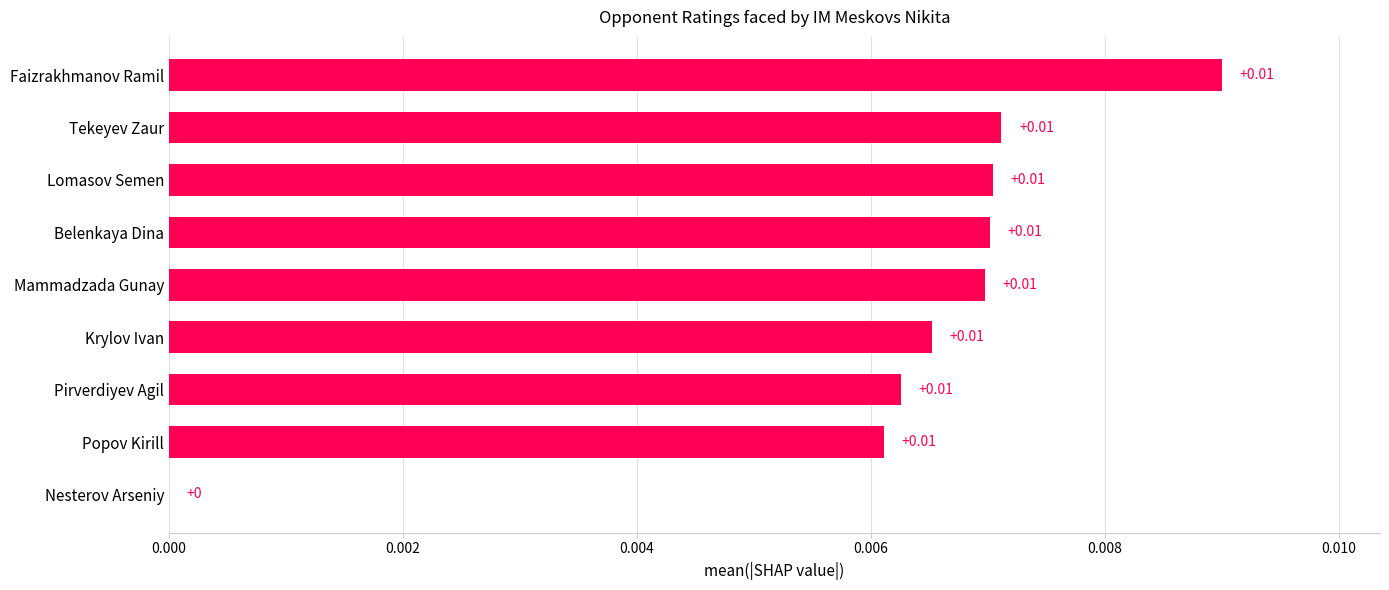

How many series are shown in this chart?

1